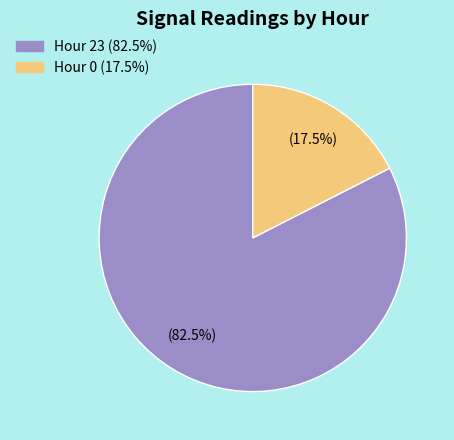

Count the number of slices in the pie.

2